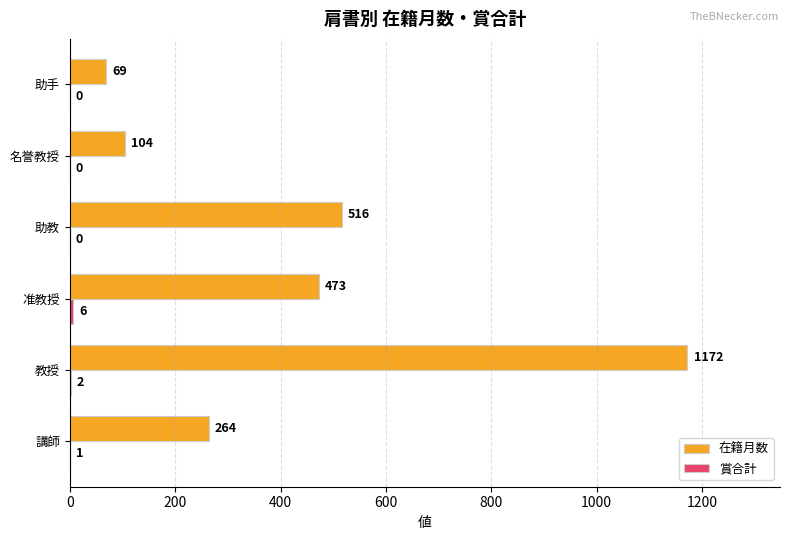

What value does the 在籍月数 series have at 助手?

69